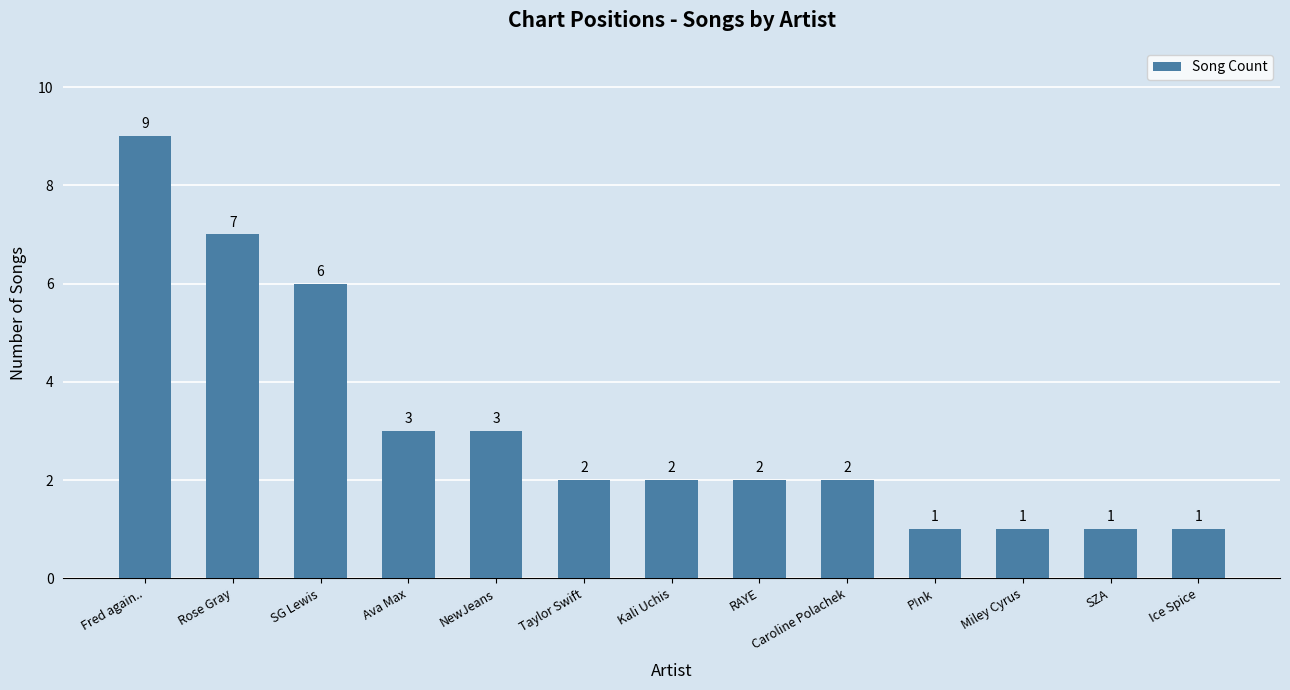

Reading left to right, list all the values displayed in this chart.

Fred again..=9	Rose Gray=7	SG Lewis=6	Ava Max=3	NewJeans=3	Taylor Swift=2	Kali Uchis=2	RAYE=2	Caroline Polachek=2	P!nk=1	Miley Cyrus=1	SZA=1	Ice Spice=1